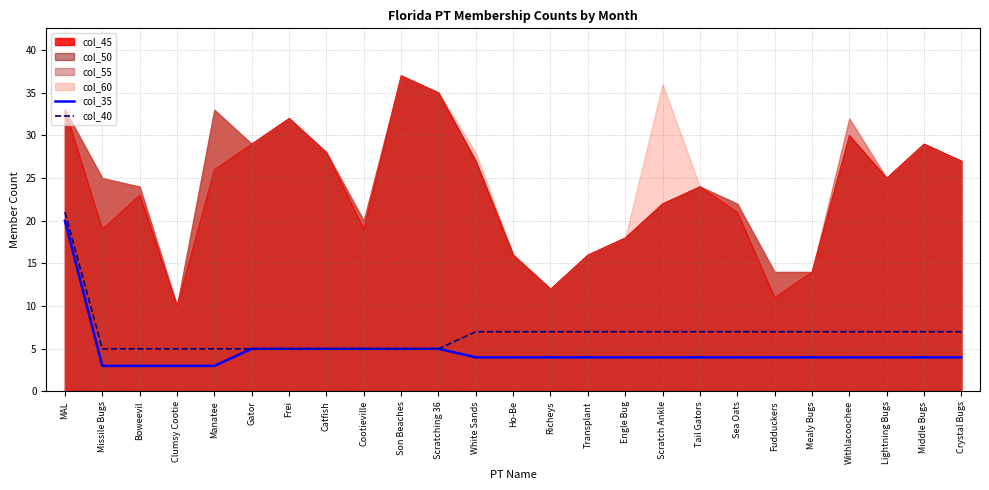

True or false: col_35 and col_40 cross at least once.

False